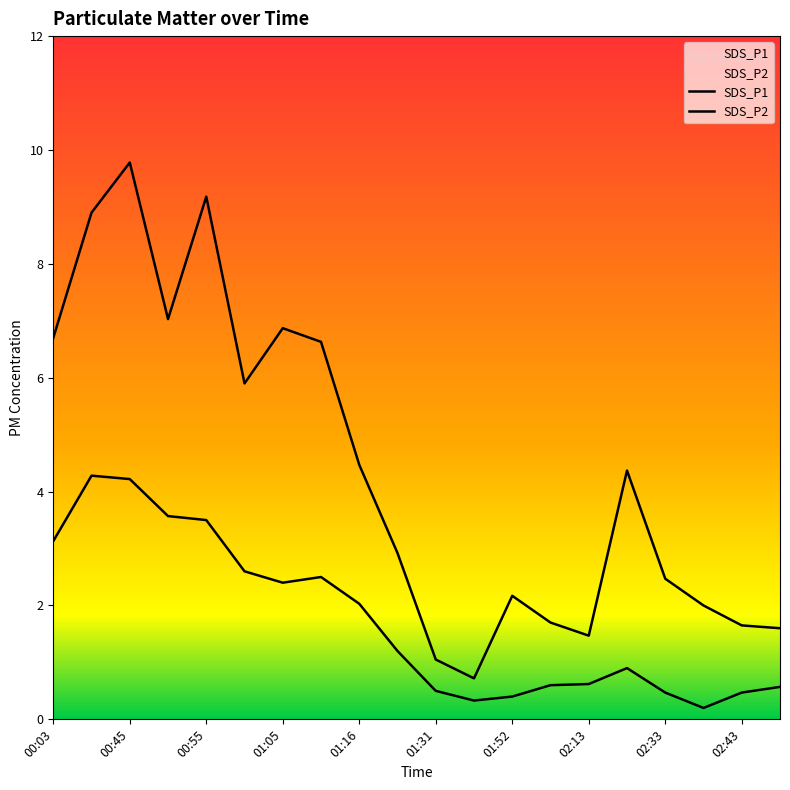

Is it true that SDS_P2 equals 0.2 at 02:28?

False